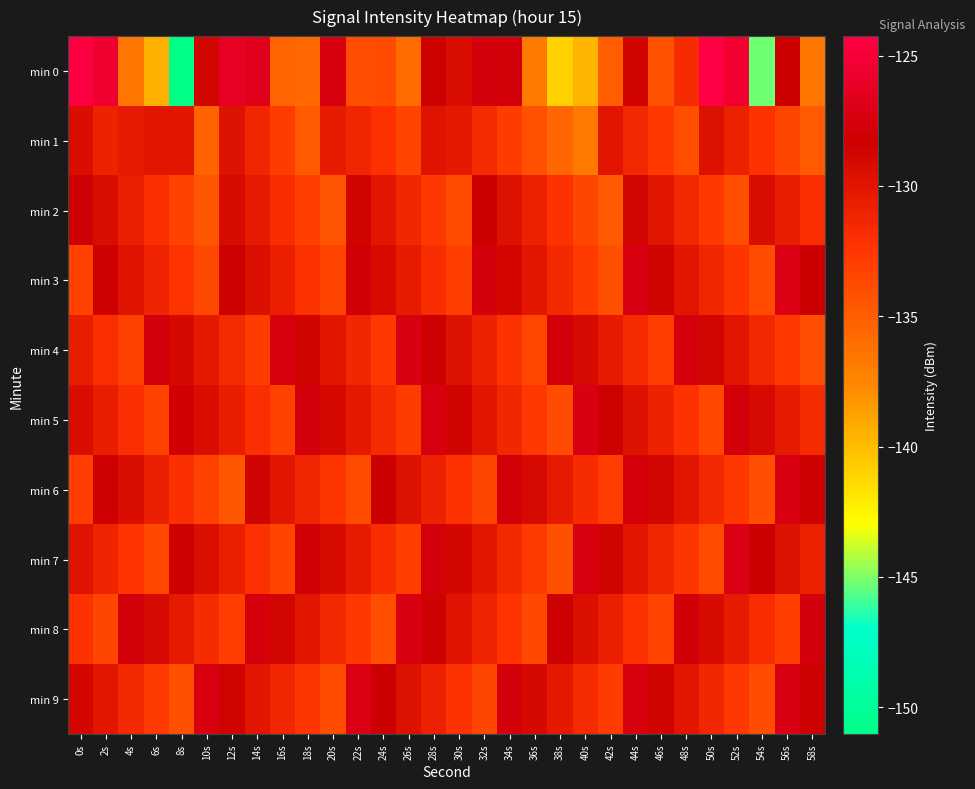

At which category is the sum across all series the highest?

44s